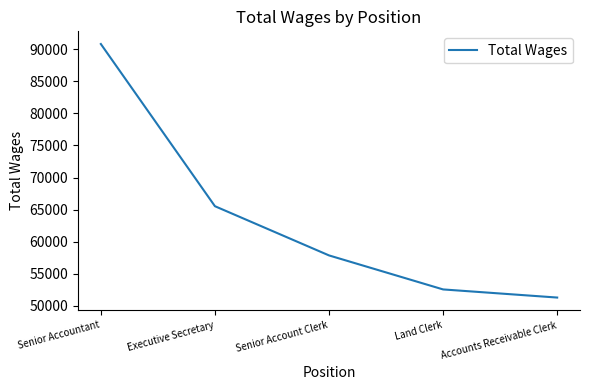

Reading left to right, what are all the values shown in this chart?

Senior Accountant=90820	Executive Secretary=65528	Senior Account Clerk=57855	Land Clerk=52551	Accounts Receivable Clerk=51284